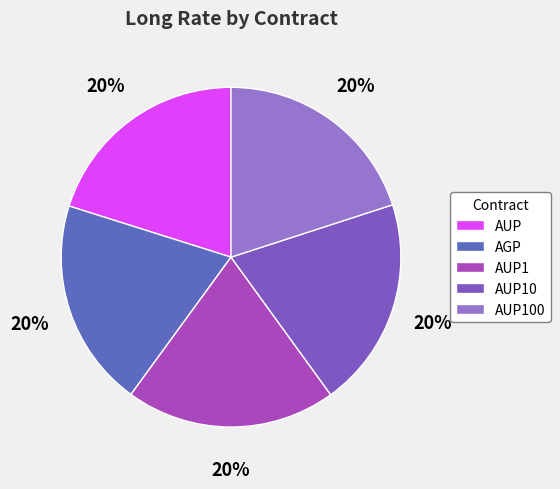

To the nearest percent, what portion does AUP1 represent?

20%